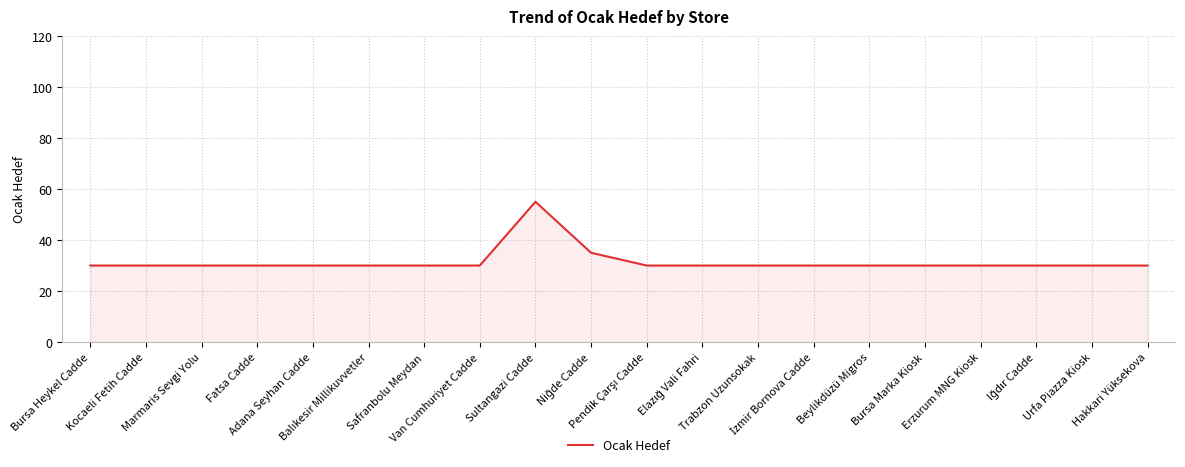

What value does the data have at Kocaeli Fetih Cadde, to the nearest 10?

30